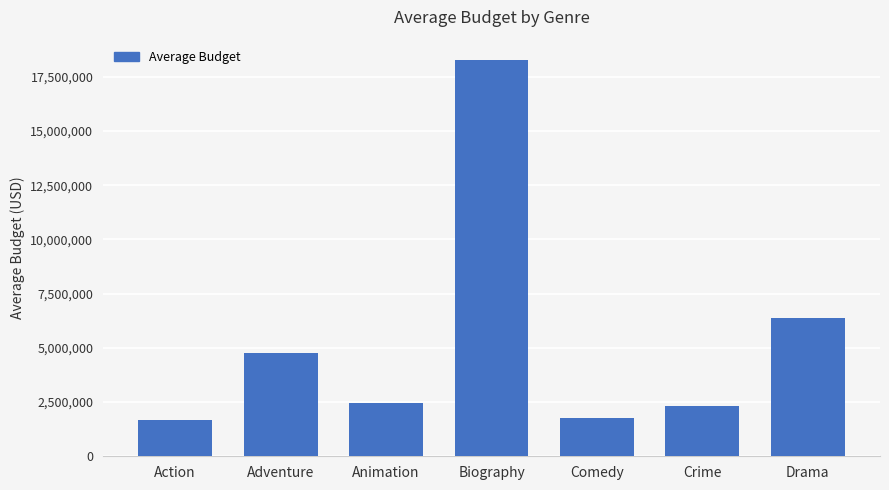

Does the chart contain stacked bars?

No